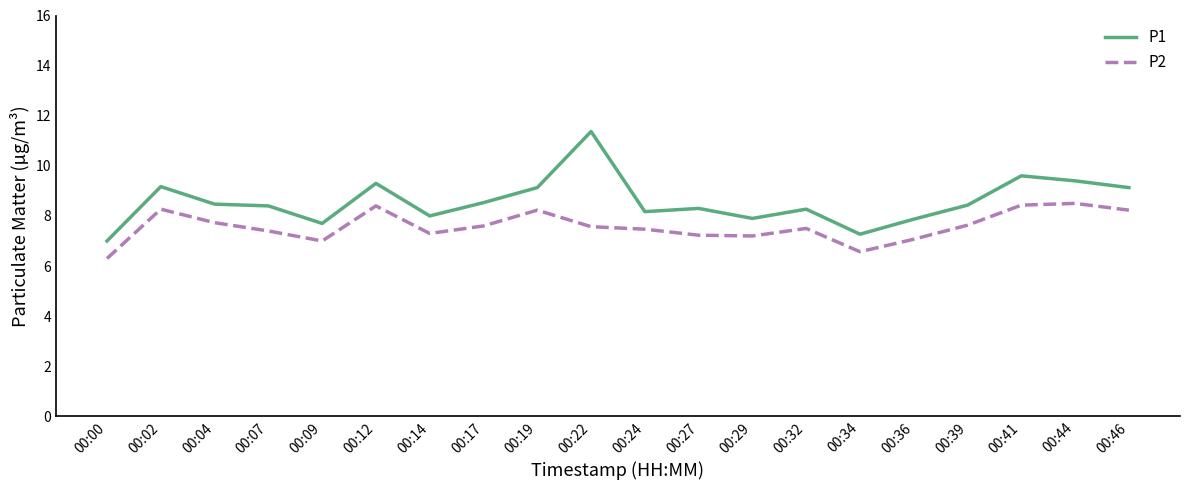

What is the spread (max minus min) of values at 00:32?

0.8